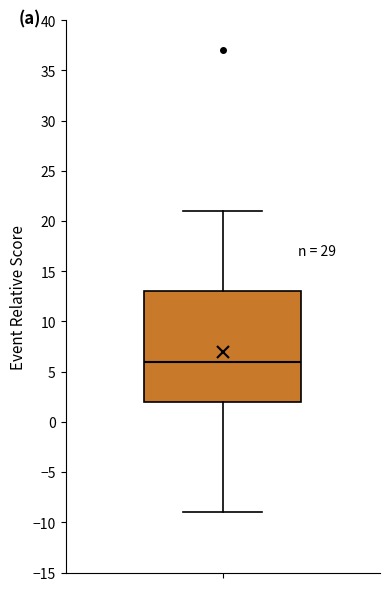

Read this box plot against the y-axis: the position of the median line, the range covered by the box, and the ends of both whiskers. The values are not printed on the chart, so give them approximately, as read against the axis.

median 6, box 2 to 13, whiskers -9 to 21